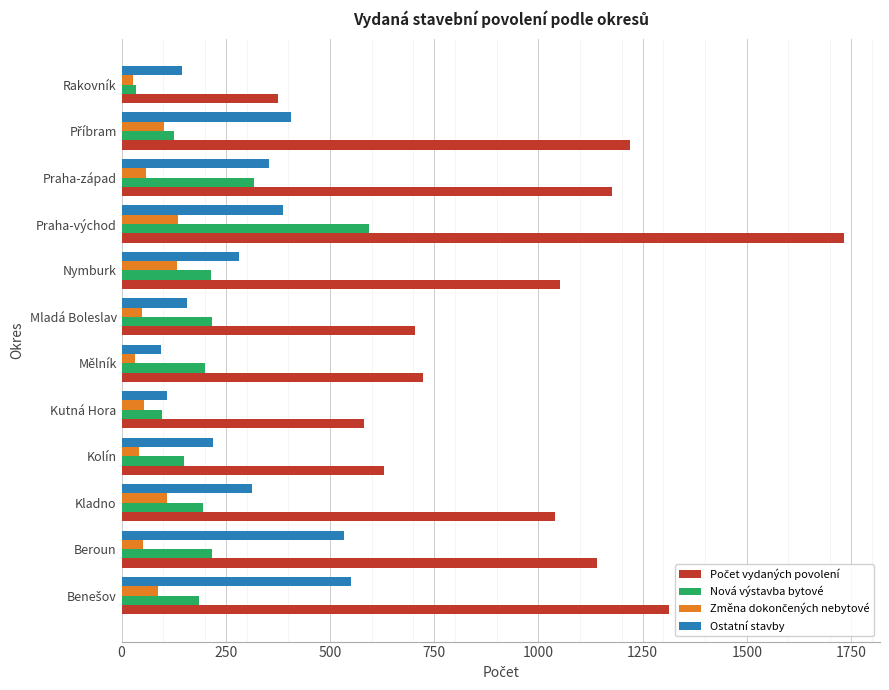

At which label does Nová výstavba bytové reach its minimum?

Rakovník